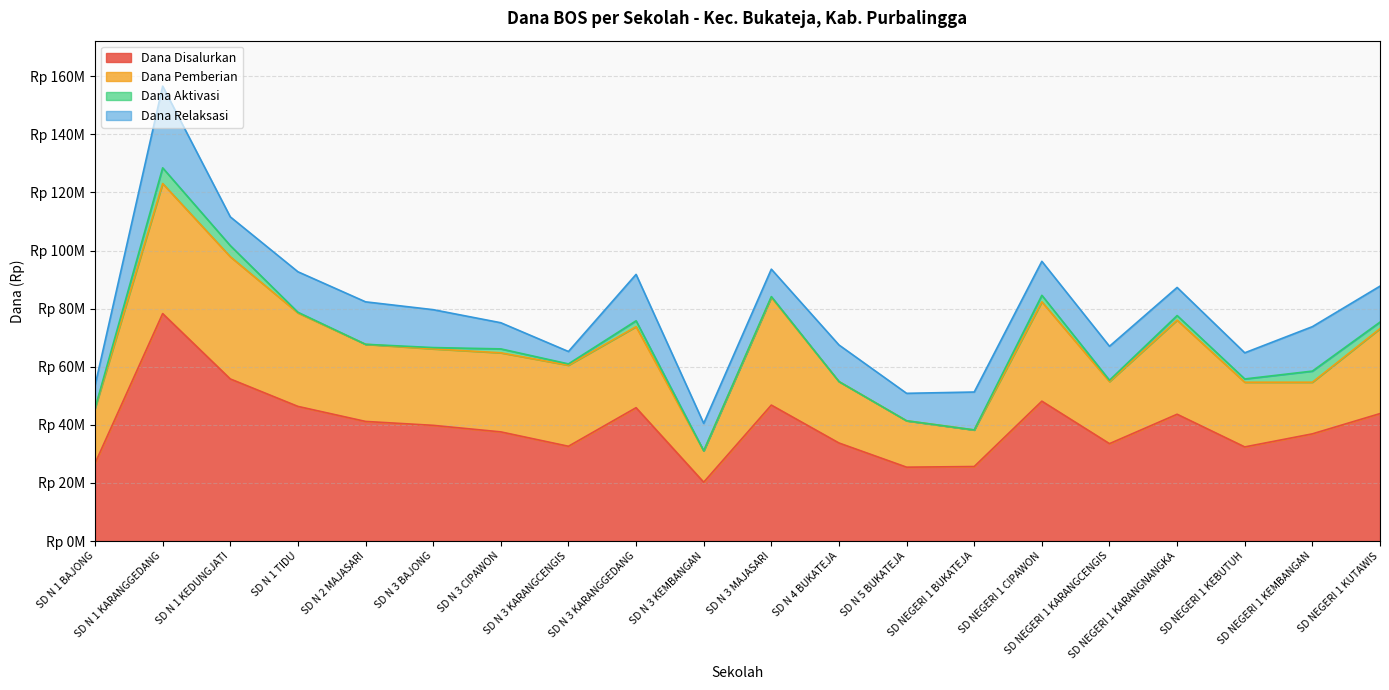

True or false: Dana Pemberian and Dana Aktivasi cross at least once.

False